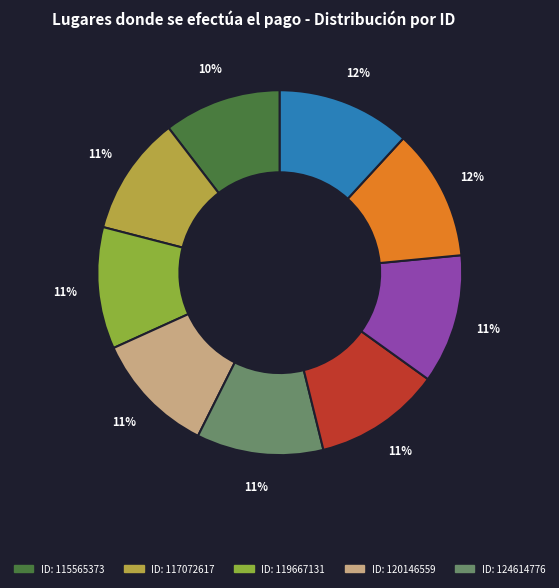

Is there any slice that represents more than half of the pie?

No